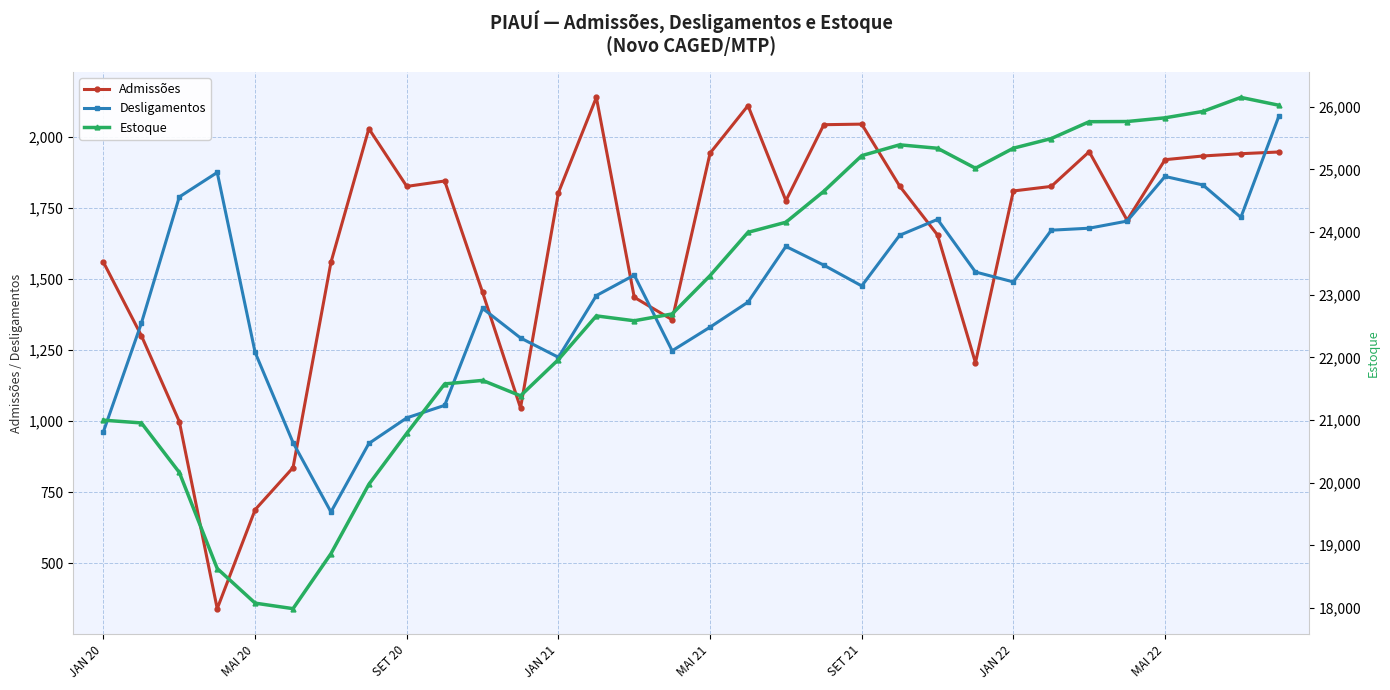

True or false: Desligamentos and Estoque cross at least once.

False